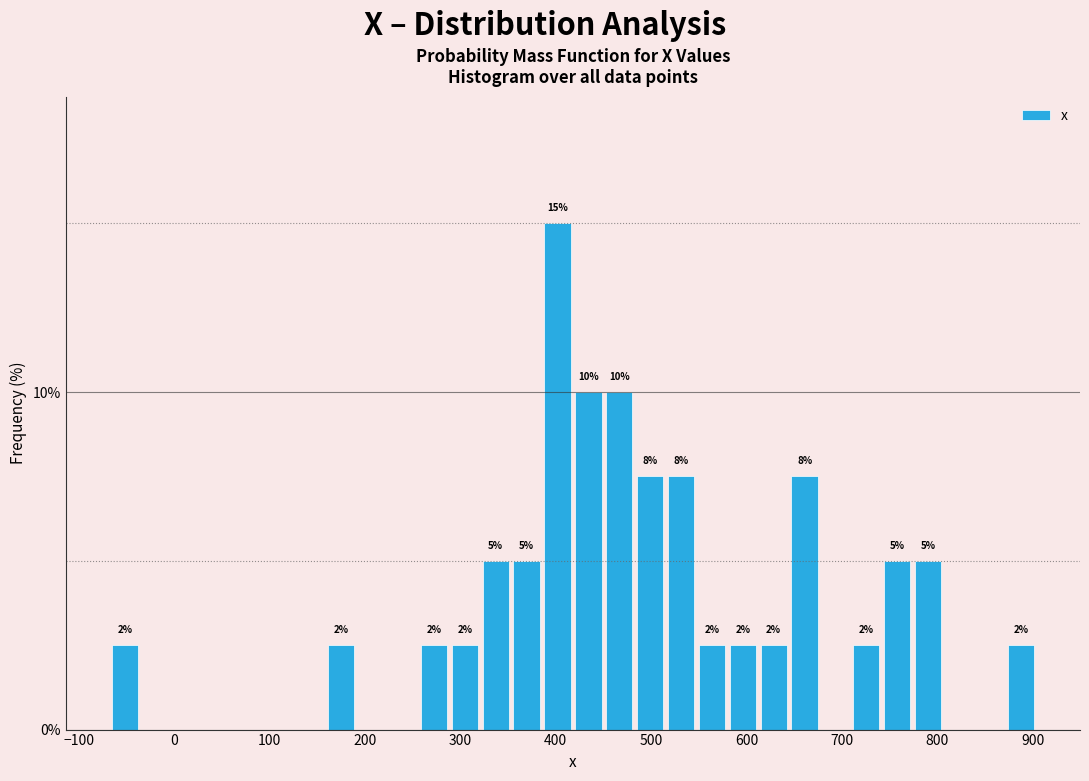

Around what value on the x-axis is the tallest bar? Give the approximate position of its centre, as read against the axis.

400